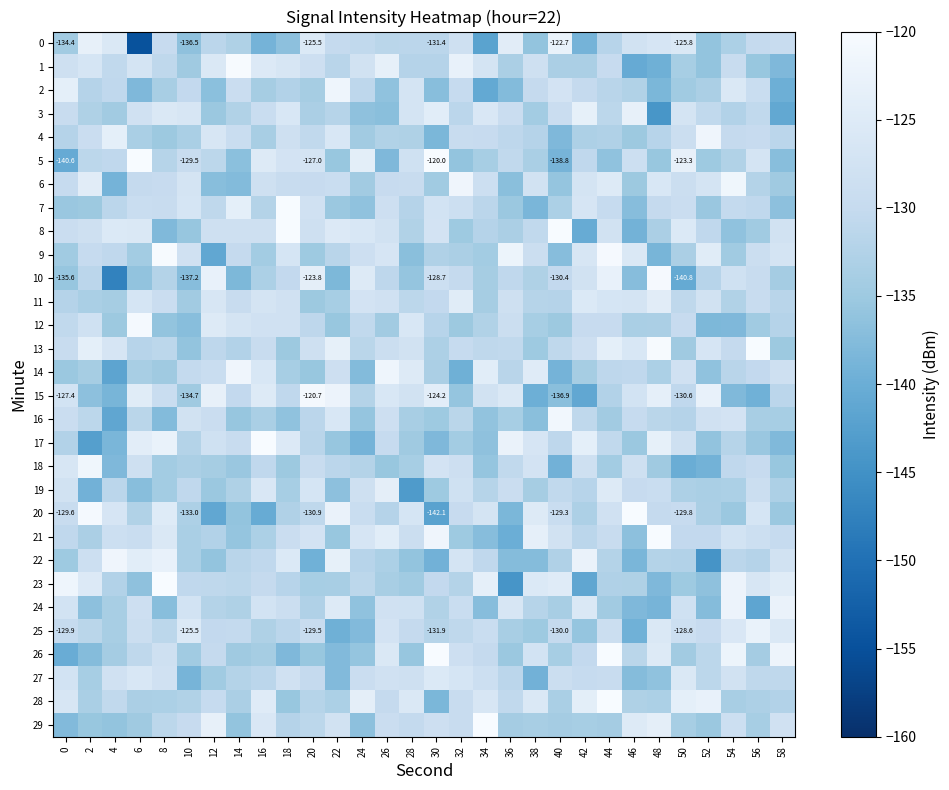

List the labels in order of 29 value, smallest first.

0, 24, 4, 14, 2, 52, 6, 36, 44, 40, 50, 42, 56, 38, 18, 20, 8, 28, 10, 32, 26, 54, 30, 58, 22, 16, 46, 48, 12, 34